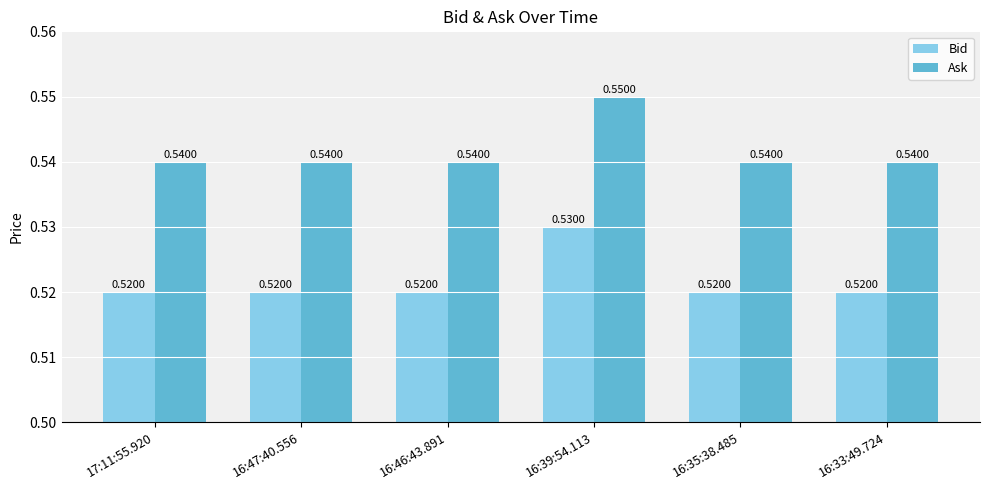

Count the Bid values in the range 0 to 1.

6